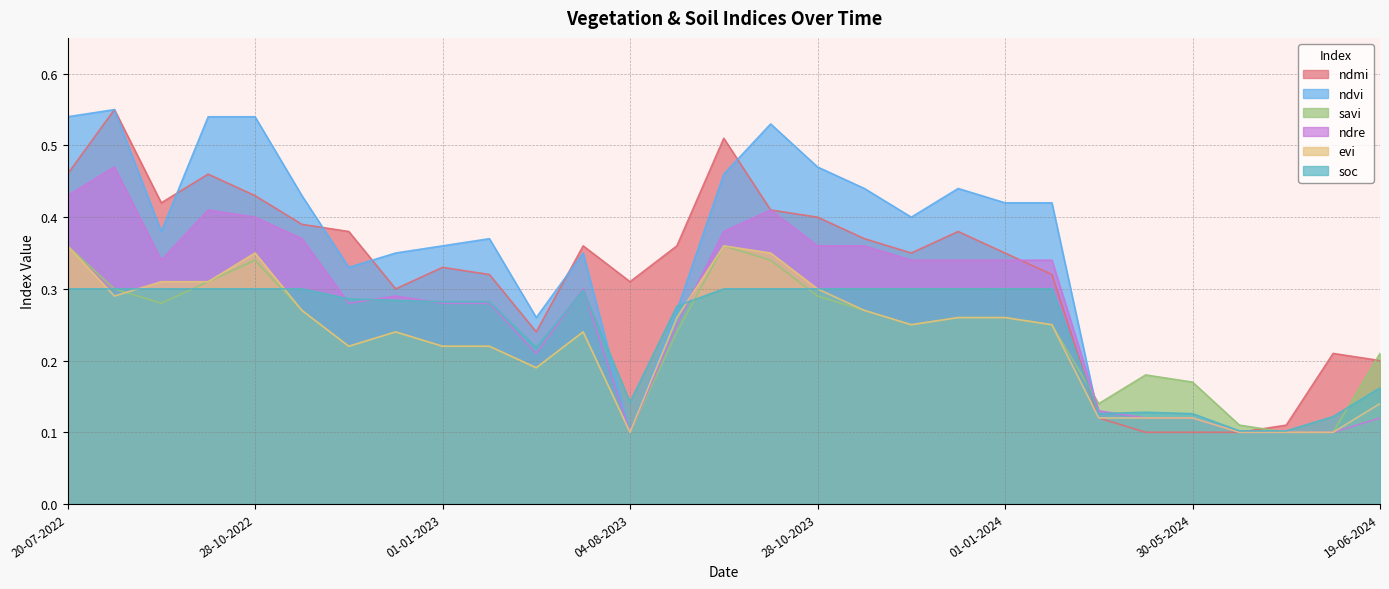

What is the difference between the highest and lowest values at 29-08-2023?

0.1